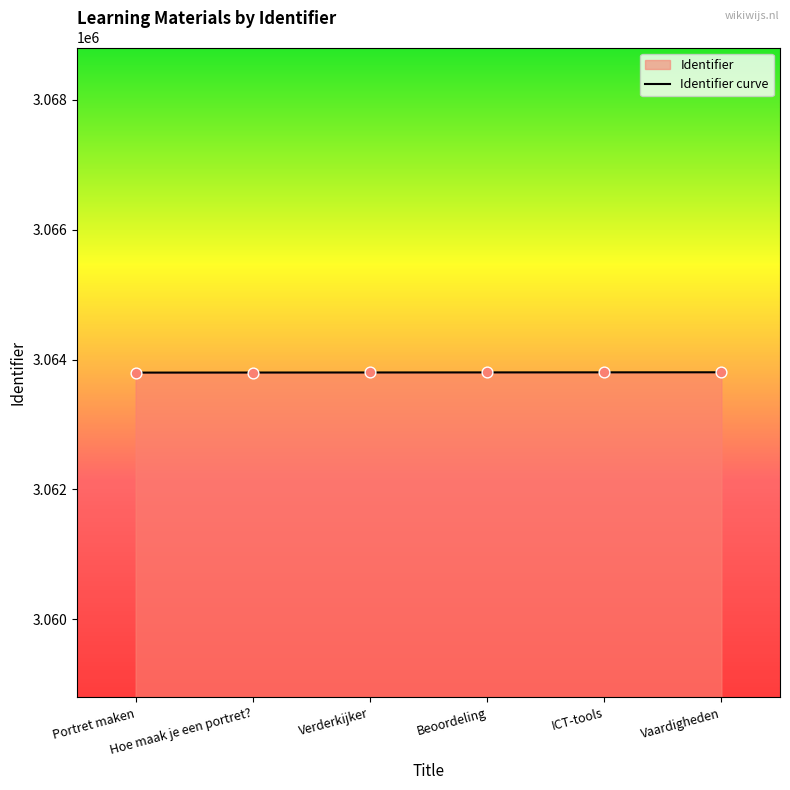

What is the change in value from Hoe maak je een portret? to Beoordeling?

+2